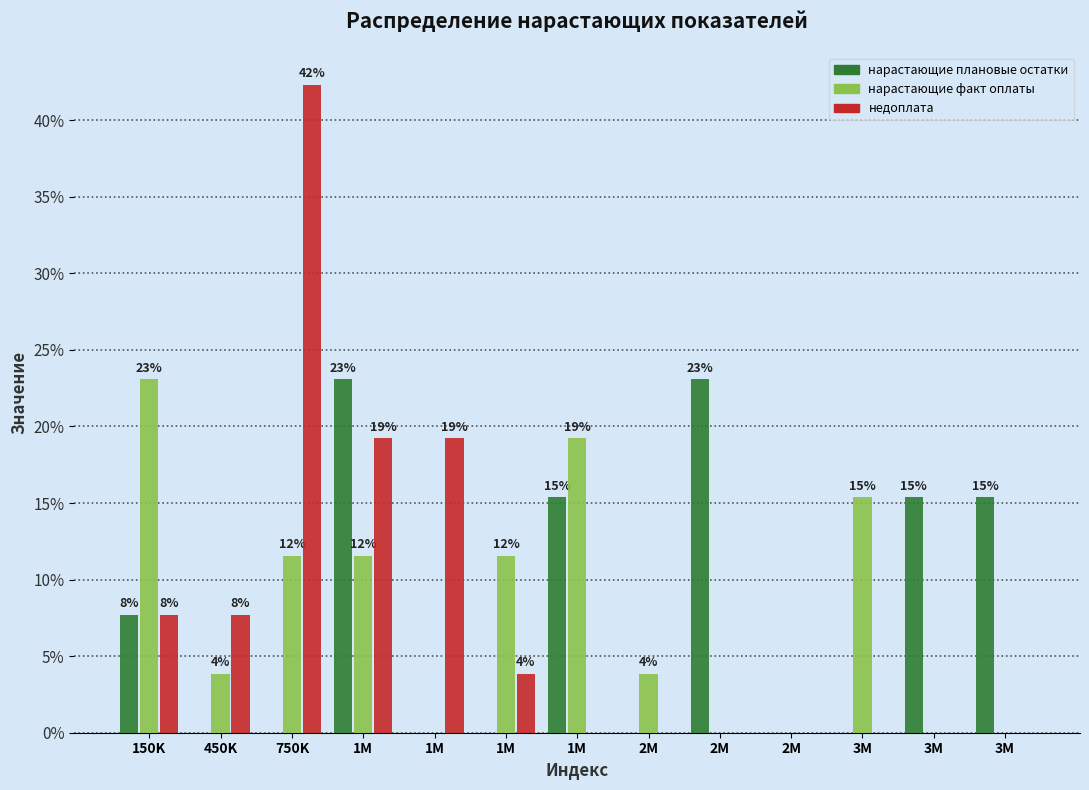

What are all the series names shown in the legend?

нарастающие плановые остатки, нарастающие факт оплаты, недоплата